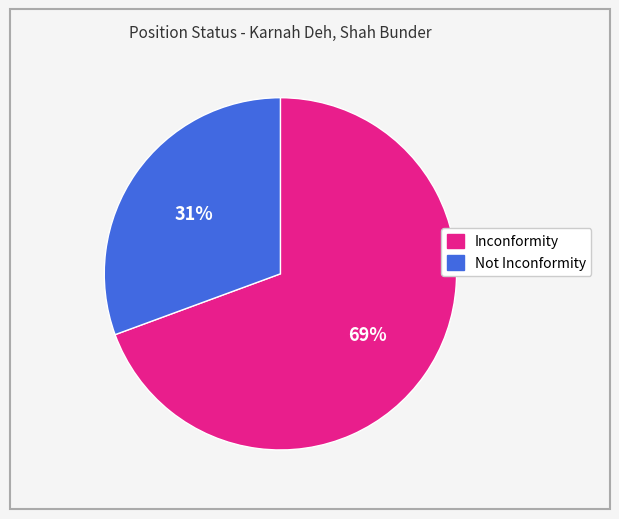

Rank the categories by value from highest to lowest.

Inconformity, Not Inconformity